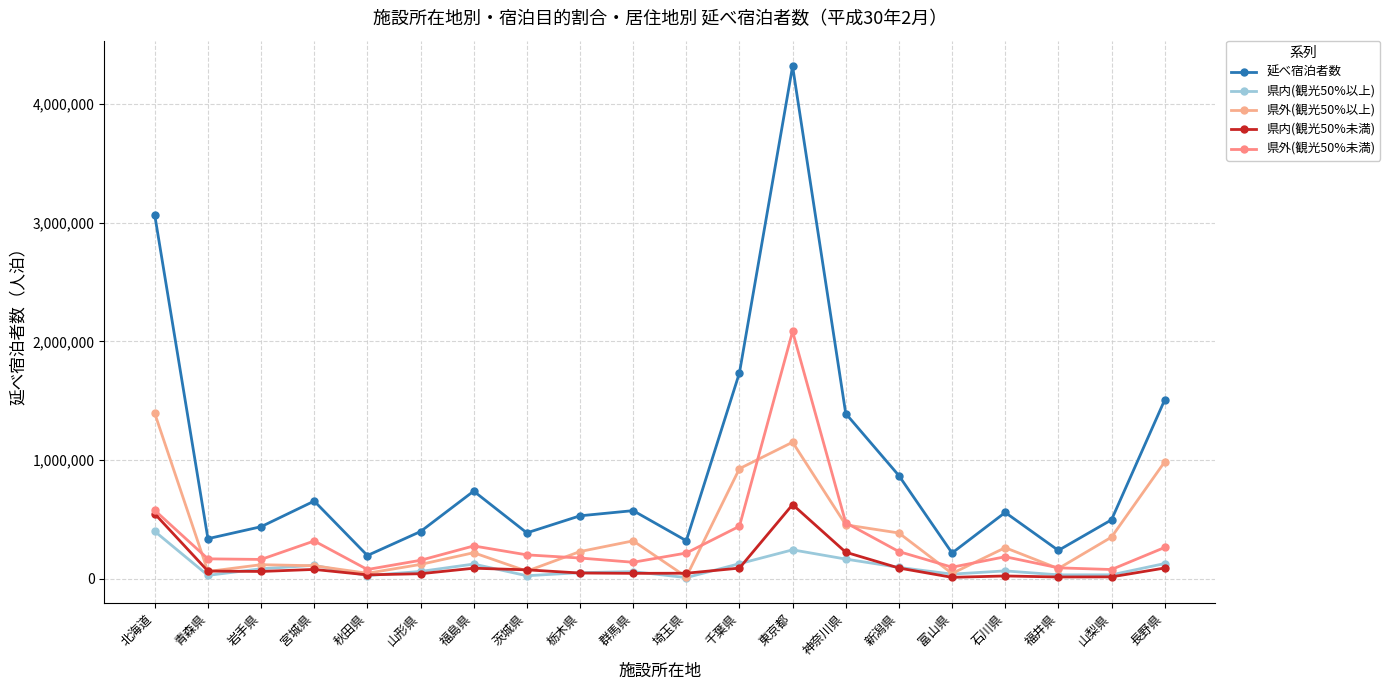

True or false: 県内(観光50%未満) and 県外(観光50%未満) cross at least once.

False